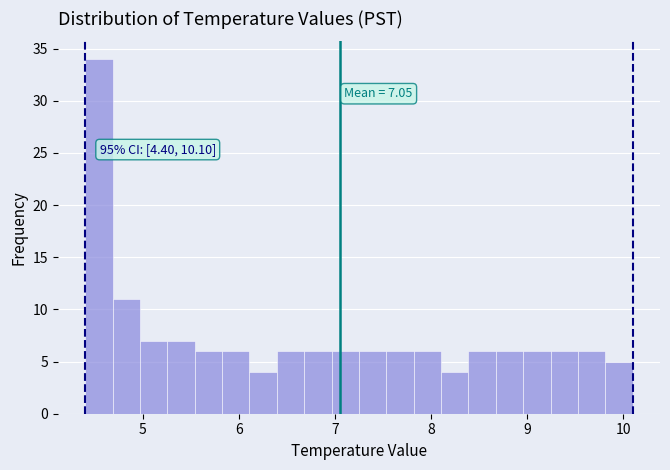

Read against the x-axis, roughly where is the centre of the tallest bar?

4.5